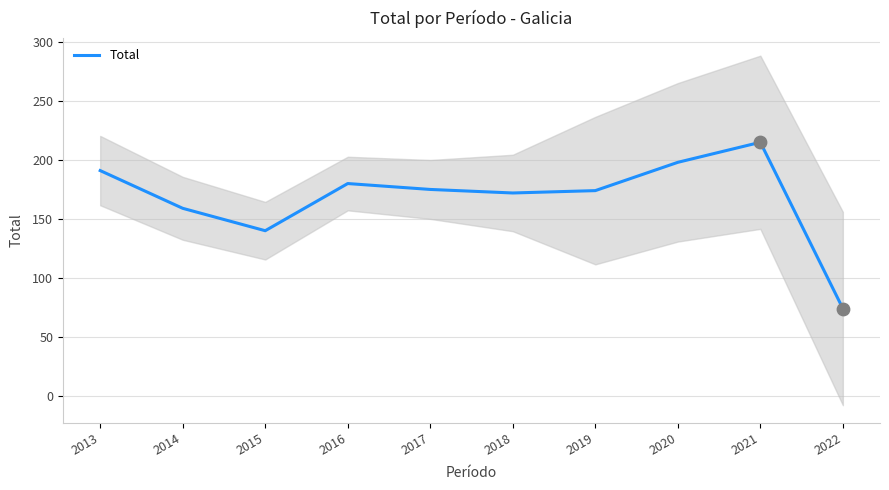

Which has a higher value, 2019 or 2018?

2019